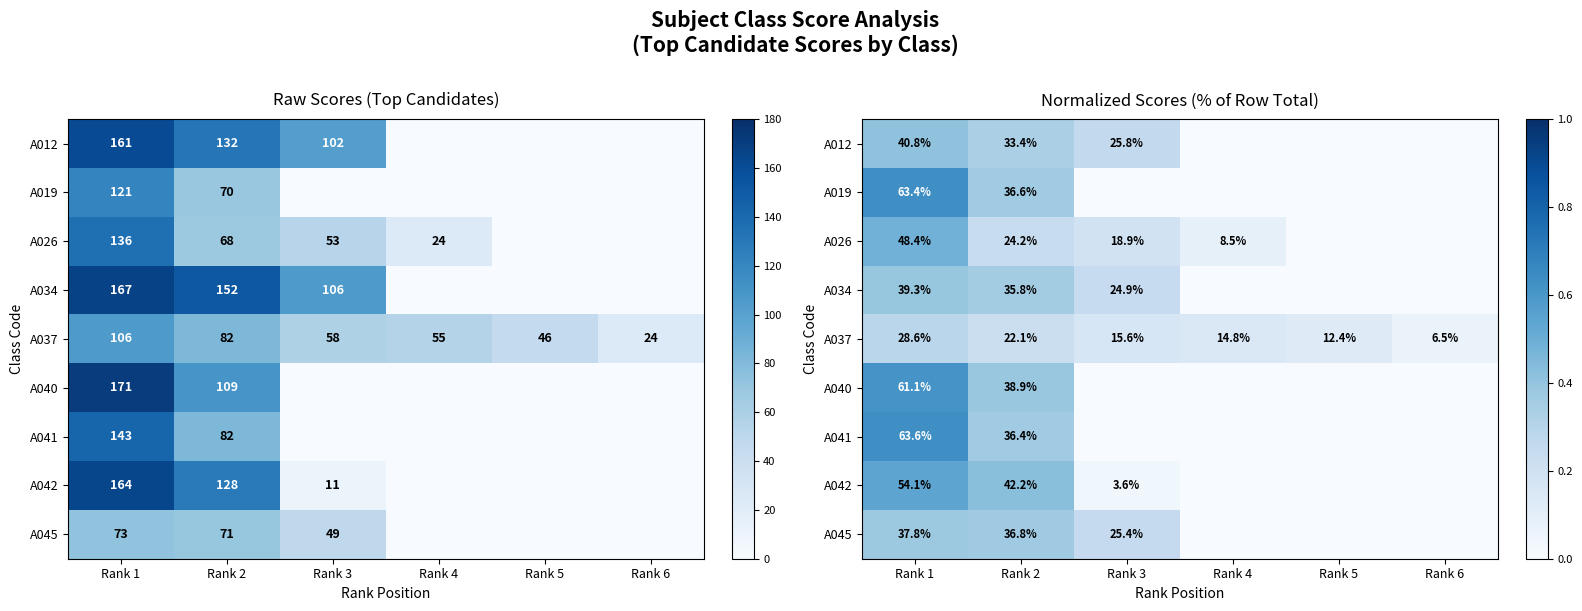

Rank the series by their maximum value, from lowest to highest.

A037, A045, A034, A012, A026, A042, A040, A019, A041